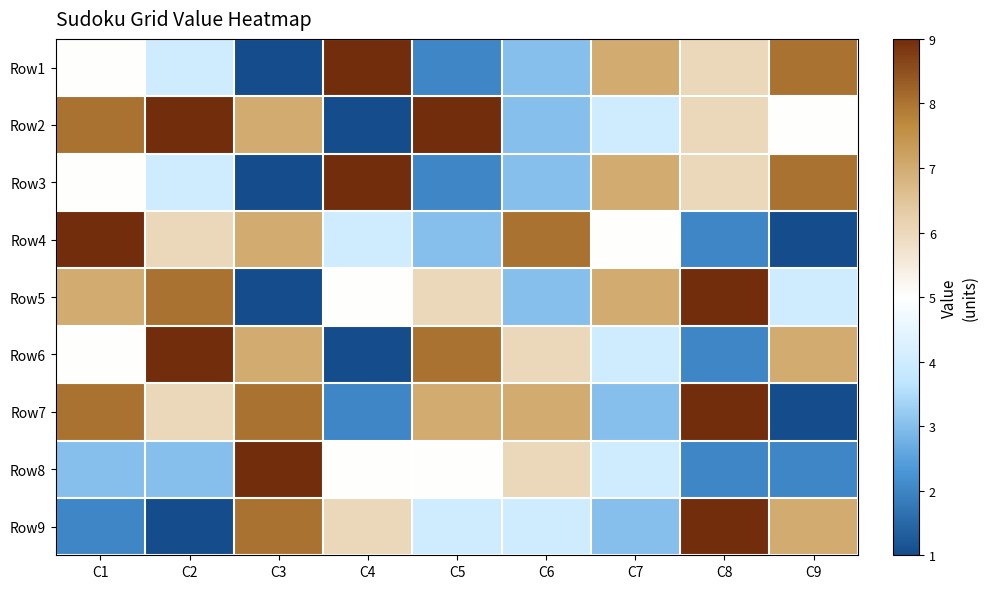

What is the spread (max minus min) of values at C8?

7